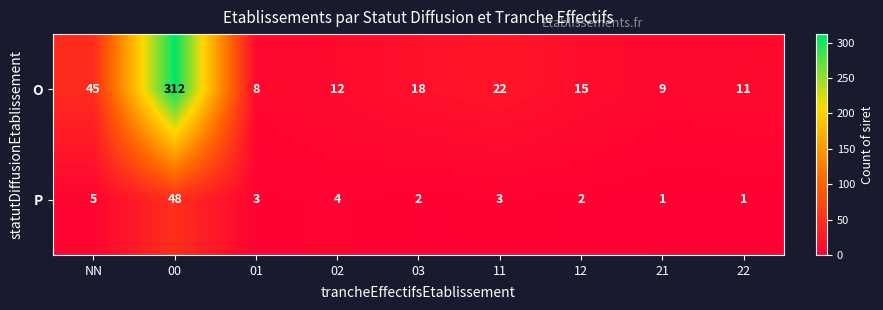

At which category is the sum across all series the highest?

00